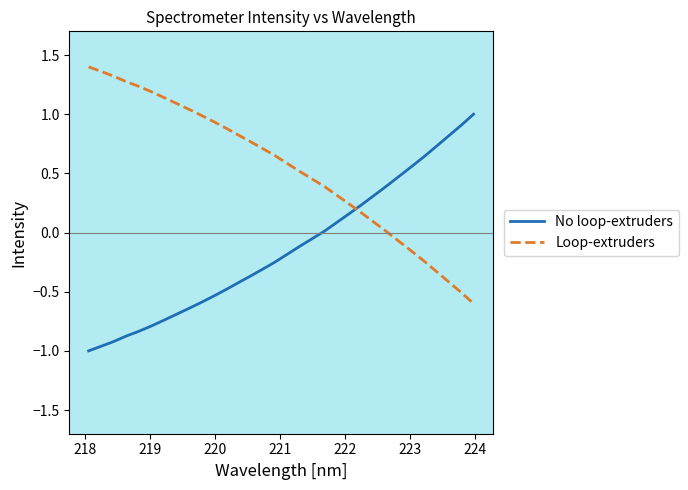

How many intersections are there between Loop-extruders and No loop-extruders?

1